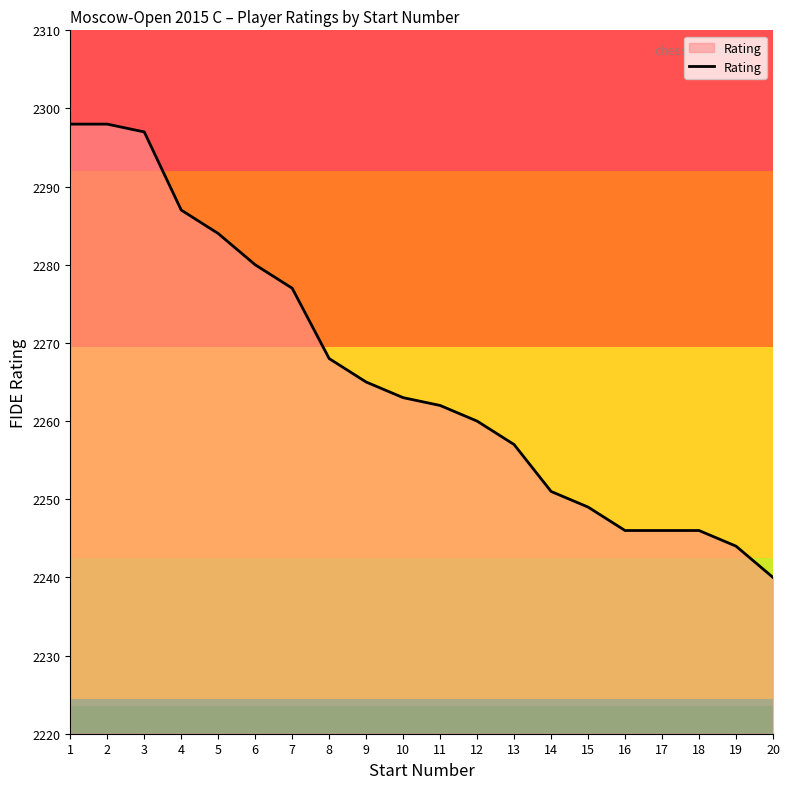

True or false: the data shows 2246 at 18.

True